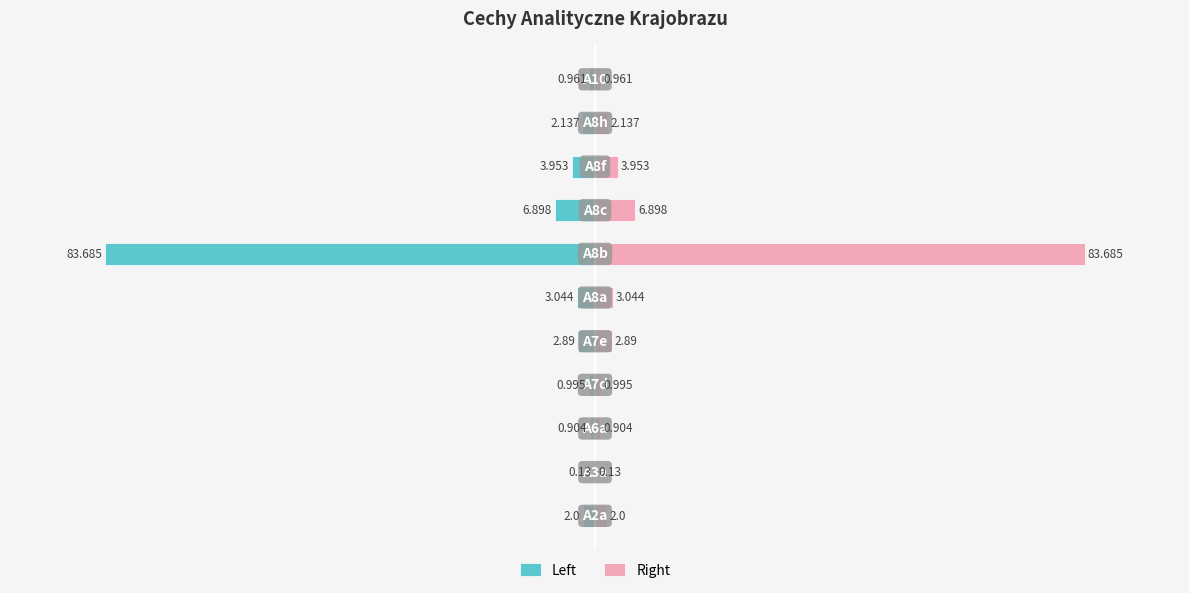

Count the number of data series in this chart.

2